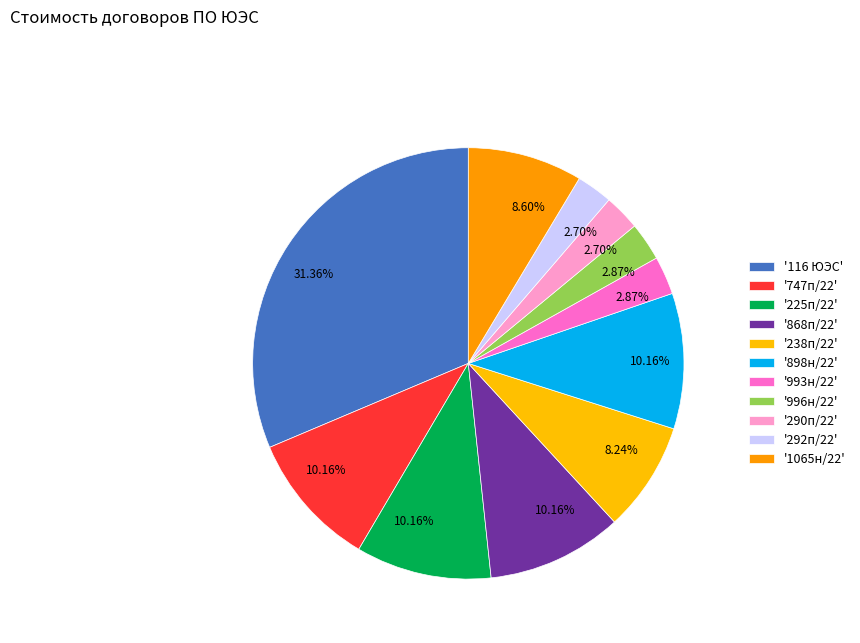

How many segments does this pie chart have?

11